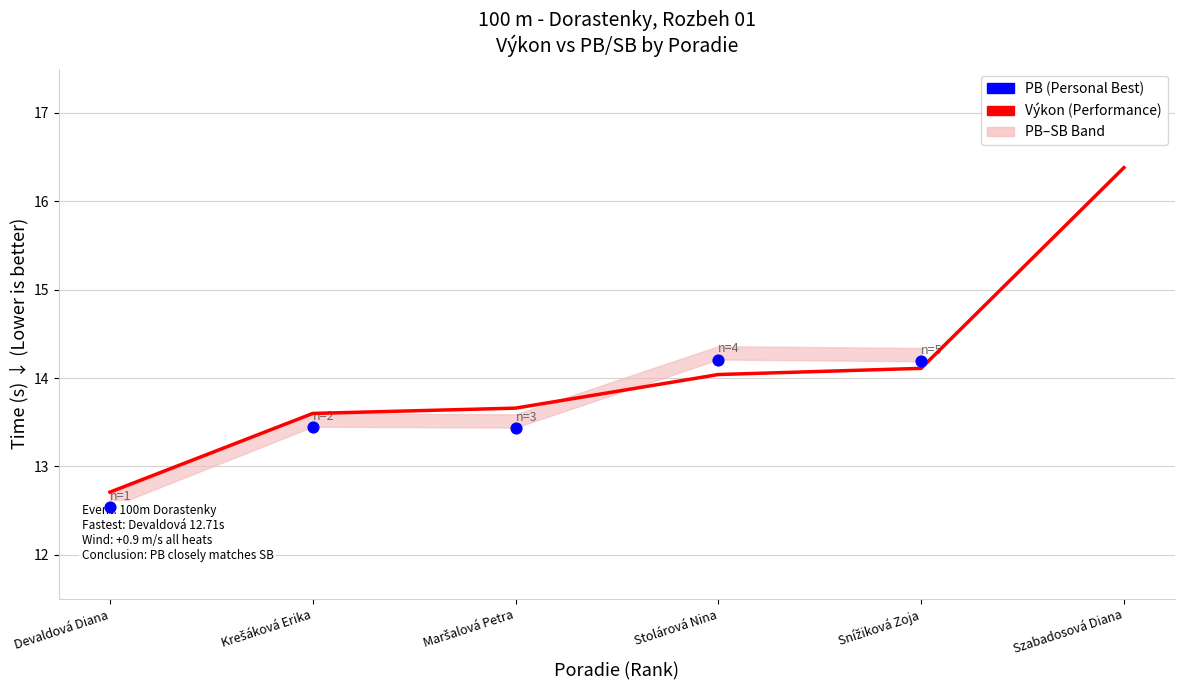

Which series reaches the minimum Y coordinate?

PB (Personal Best)